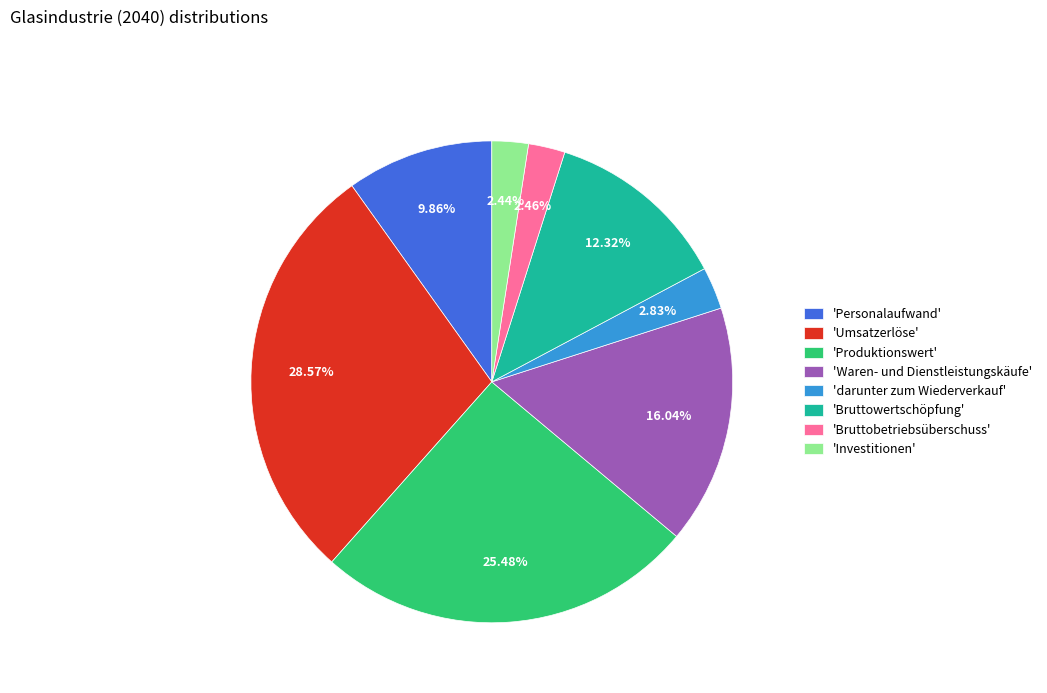

Is 'Investitionen' the majority of the pie?

No